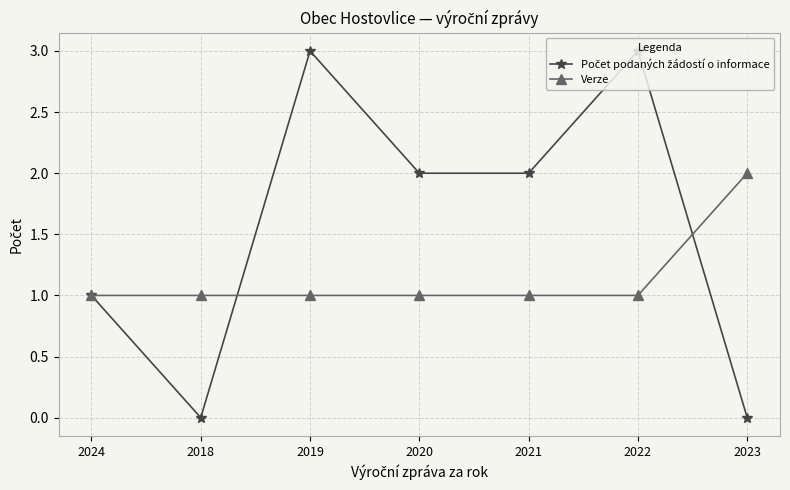

How many distinct data groups are displayed?

2